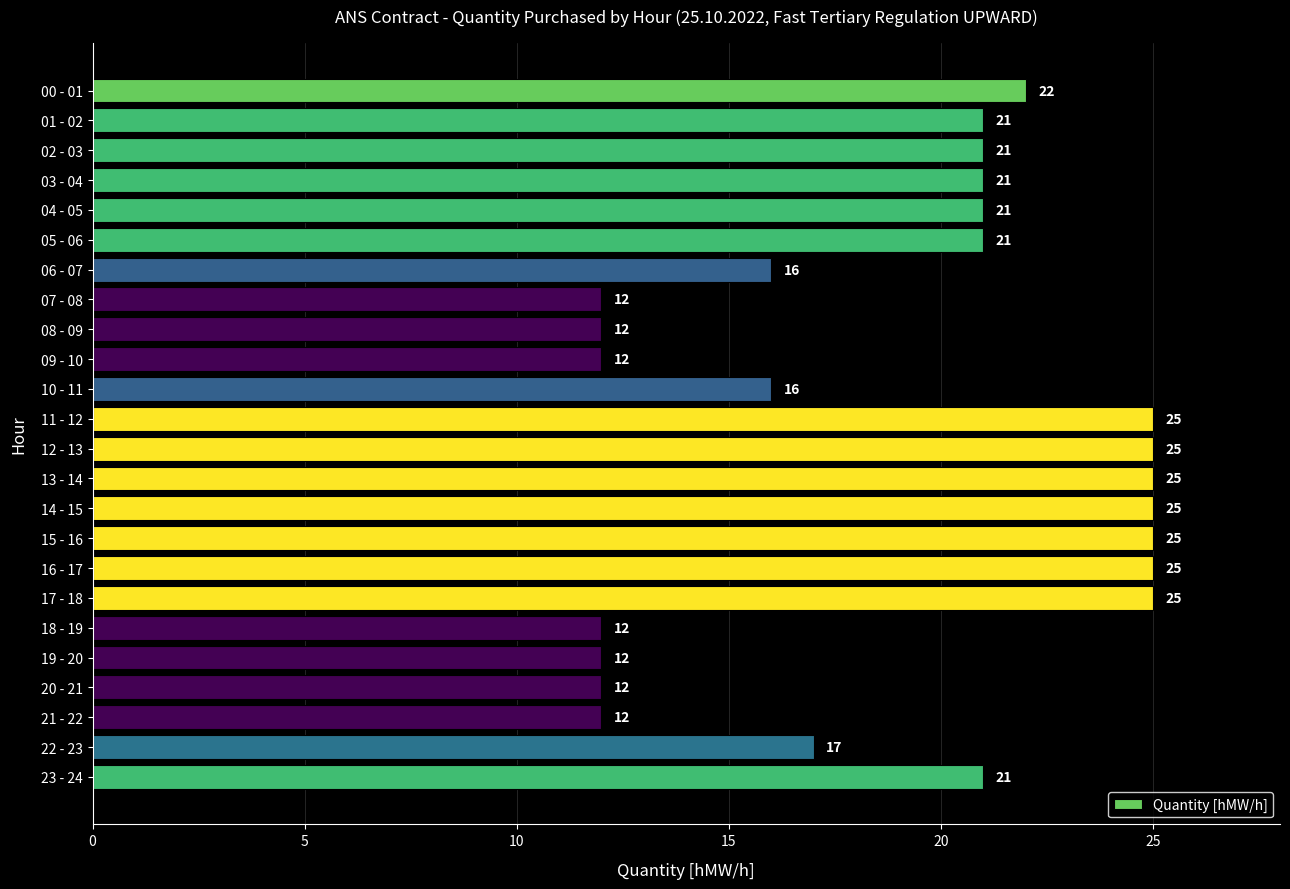

Which has a higher value, 19 - 20 or 00 - 01?

00 - 01